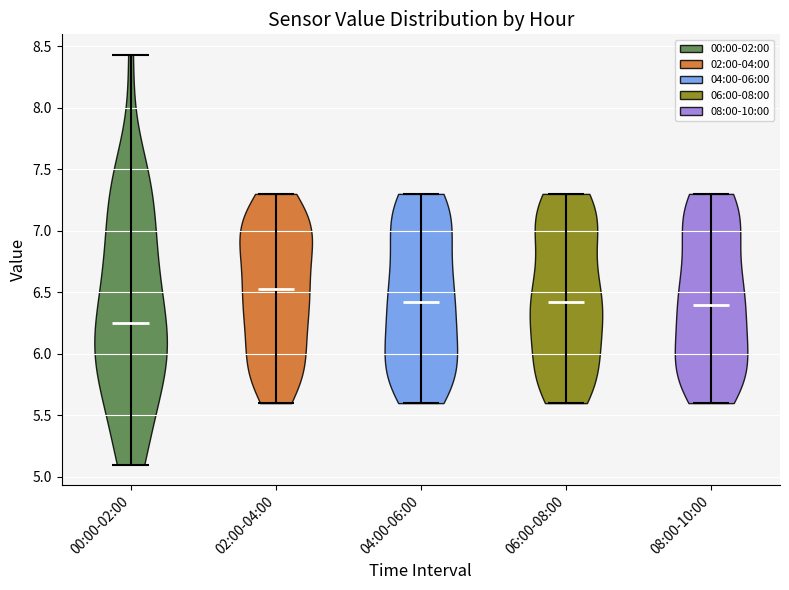

Reading left to right, read every violin against the y-axis: where its median line is, and the lowest and highest points it reaches. The values are not printed on the chart, so give them approximately, as read against the axis.

00:00-02:00: median line 6.25, lowest point 5.10, highest point 8.45
02:00-04:00: median line 6.55, lowest point 5.60, highest point 7.30
04:00-06:00: median line 6.45, lowest point 5.60, highest point 7.30
06:00-08:00: median line 6.45, lowest point 5.60, highest point 7.30
08:00-10:00: median line 6.40, lowest point 5.60, highest point 7.30